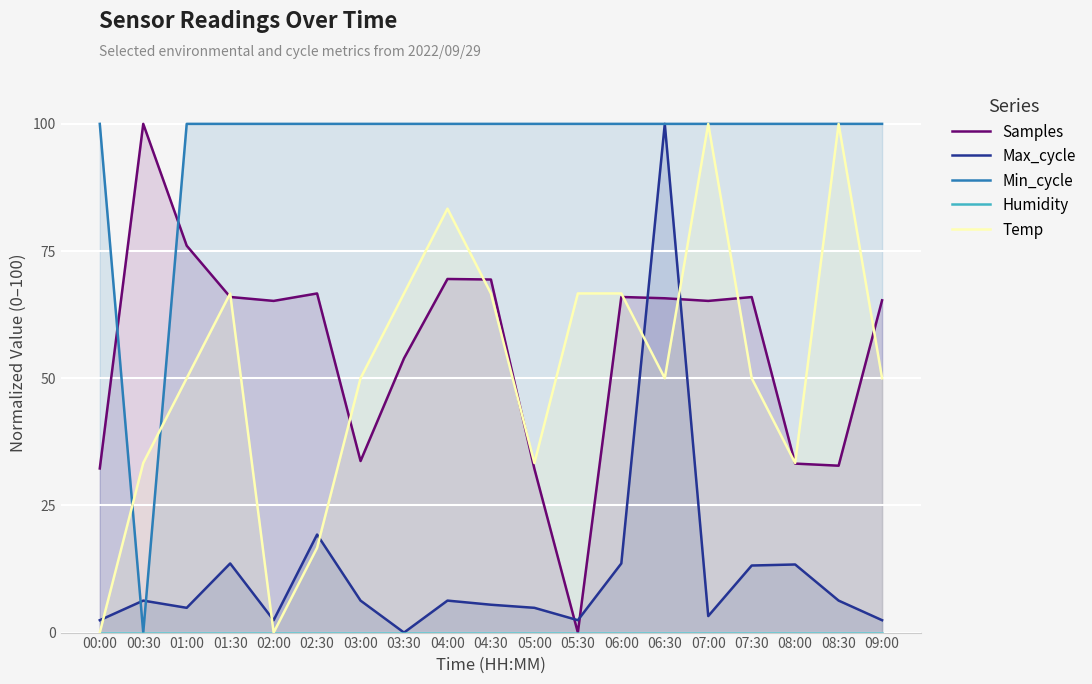

Which series has the widest spread of values?

Samples